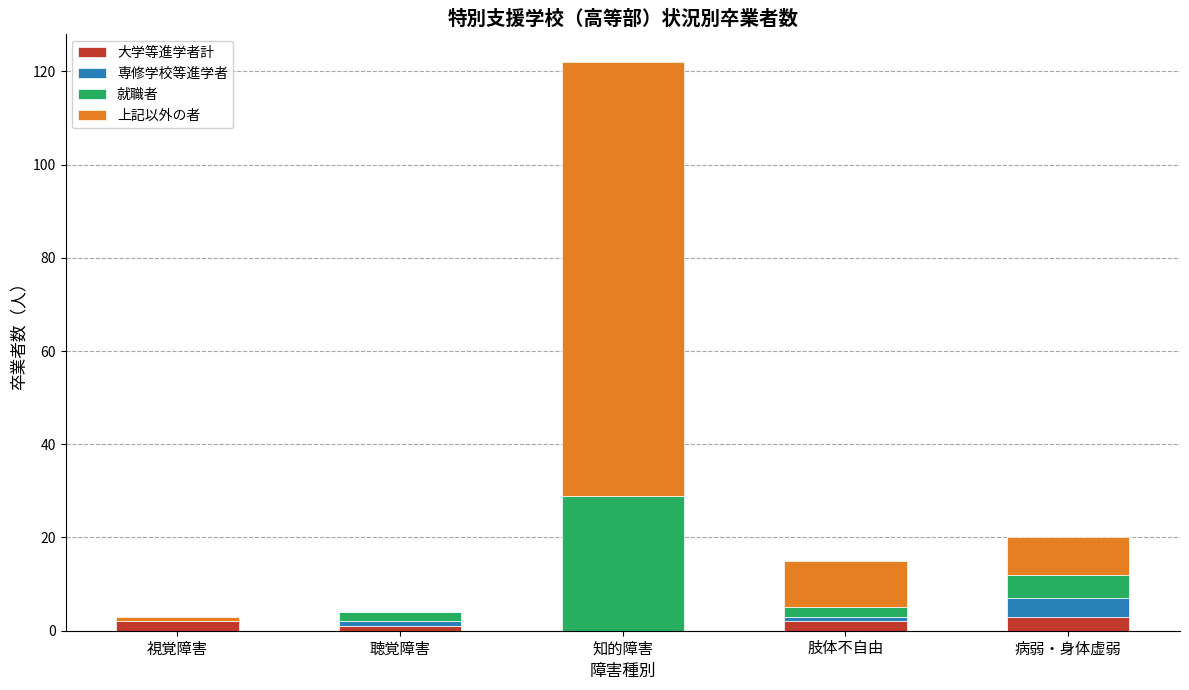

Reading left to right, list the values for the 大学等進学者計 series.

視覚障害=2	聴覚障害=1	知的障害=0	肢体不自由=2	病弱・身体虚弱=3